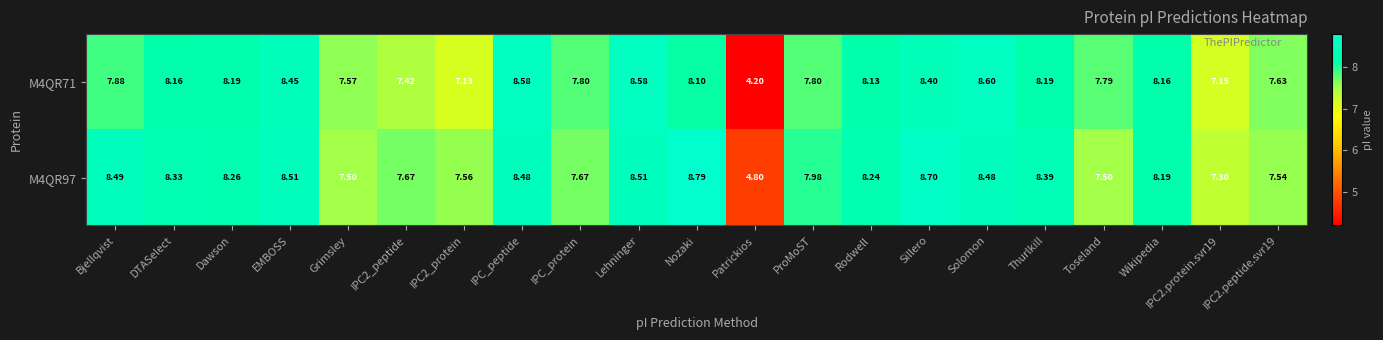

At which category is the sum across all series the highest?

Sillero